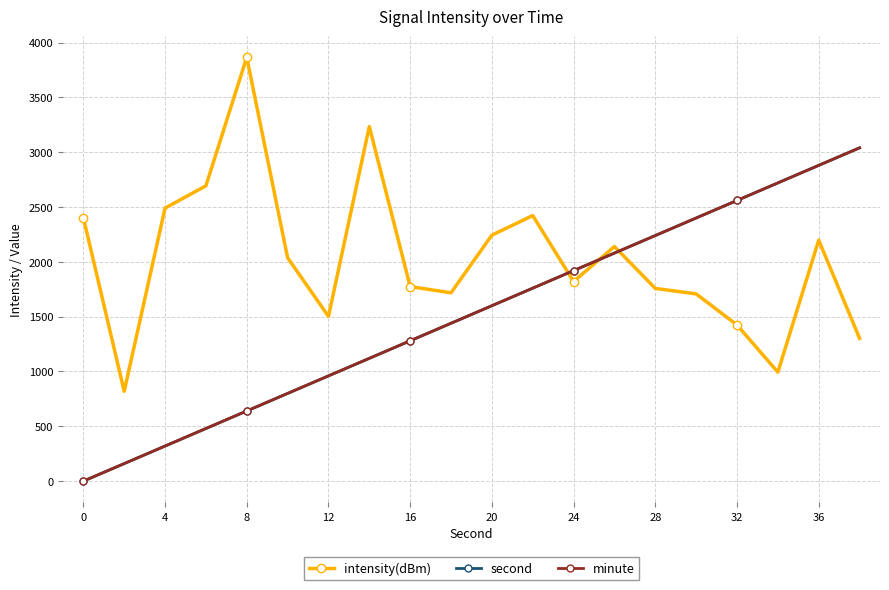

True or false: minute and second cross at least once.

False